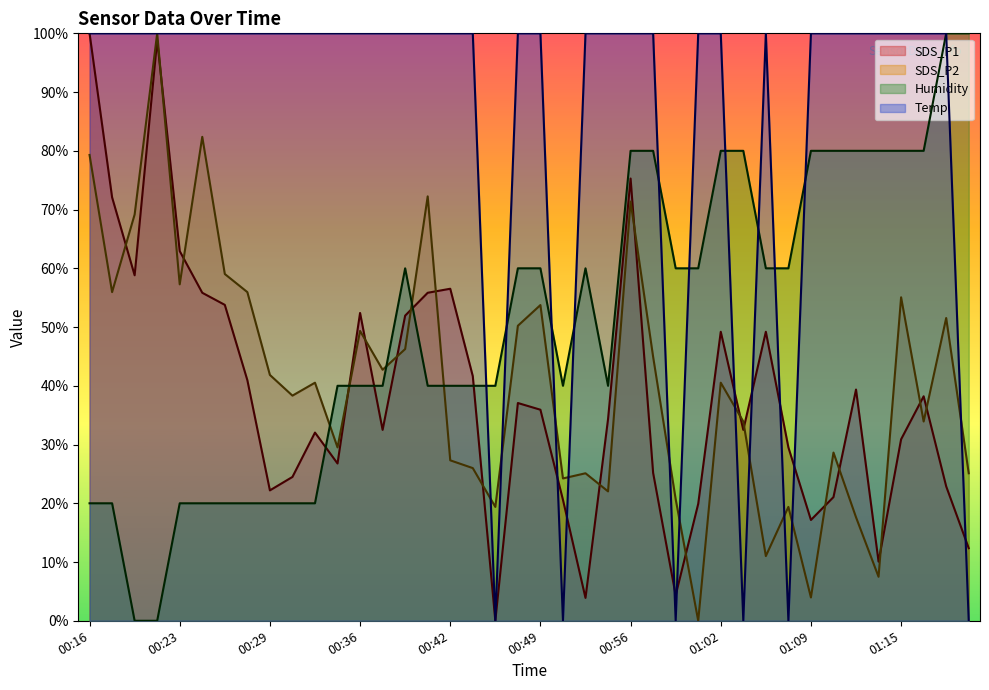

List the series in order of their peak value, lowest first.

SDS_P1, SDS_P2, Humidity, Temp